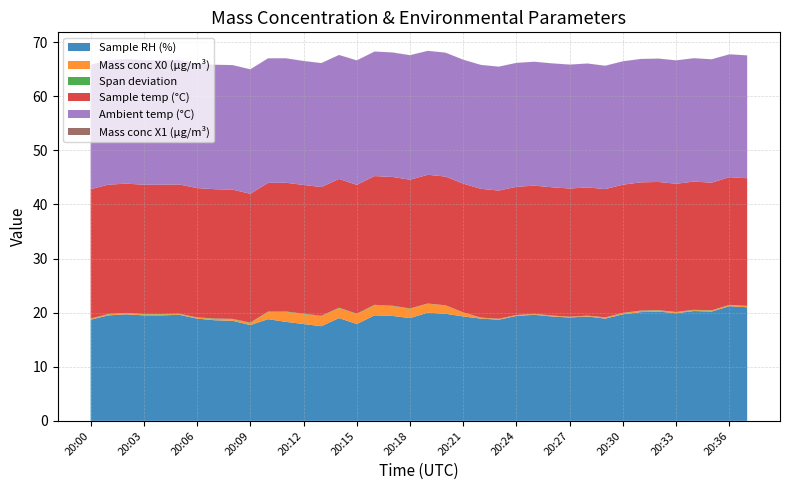

Reading left to right, list all the values displayed in this chart.

Sample RH (%): 20:00=18.7	20:01=19.5	20:02=19.7	20:03=19.5	20:04=19.5	20:05=19.6	20:06=18.9	20:07=18.6	20:08=18.5	20:09=17.7	20:10=18.8	20:11=18.3	20:12=17.9	20:13=17.5	20:14=19.0	20:15=17.9	20:16=19.5	20:17=19.4	20:18=19.0	20:19=20.0	20:20=19.8	20:21=19.3	20:22=18.9	20:23=18.7	20:24=19.4	20:25=19.6	20:26=19.3	20:27=19.1	20:28=19.3	20:29=18.9	20:30=19.7	20:31=20.1	20:32=20.2	20:33=19.9	20:34=20.3	20:35=20.2	20:36=21.2	20:37=21.0
Mass conc X0 (μg/m³): 20:00=0.1	20:01=0.2	20:02=0.2	20:03=0.2	20:04=0.2	20:05=0.1	20:06=0.2	20:07=0.2	20:08=0.3	20:09=0.4	20:10=1.3	20:11=1.8	20:12=1.8	20:13=1.8	20:14=1.8	20:15=1.8	20:16=1.9	20:17=1.8	20:18=1.7	20:19=1.6	20:20=1.5	20:21=0.7	20:22=0.1	20:23=0.1	20:24=0.1	20:25=0.1	20:26=0.1	20:27=0.1	20:28=0.1	20:29=0.2	20:30=0.2	20:31=0.2	20:32=0.2	20:33=0.2	20:34=0.2	20:35=0.2	20:36=0.2	20:37=0.2
Span deviation: 20:00=0.1	20:01=0.1	20:02=0.1	20:03=0.1	20:04=0.1	20:05=0.1	20:06=0.1	20:07=0.1	20:08=0.1	20:09=0.1	20:10=0.1	20:11=0.1	20:12=0.1	20:13=0.1	20:14=0.1	20:15=0.1	20:16=0.1	20:17=0.1	20:18=0.1	20:19=0.0	20:20=0.0	20:21=0.0	20:22=0.1	20:23=0.0	20:24=0.0	20:25=0.0	20:26=0.0	20:27=0.0	20:28=0.0	20:29=0.1	20:30=0.1	20:31=0.1	20:32=0.1	20:33=0.1	20:34=0.1	20:35=0.1	20:36=0.1	20:37=0.1
Sample temp (°C): 20:00=23.9	20:01=23.9	20:02=23.9	20:03=23.9	20:04=23.9	20:05=23.9	20:06=23.9	20:07=23.9	20:08=23.9	20:09=23.8	20:10=23.8	20:11=23.8	20:12=23.8	20:13=23.8	20:14=23.8	20:15=23.8	20:16=23.8	20:17=23.8	20:18=23.8	20:19=23.8	20:20=23.8	20:21=23.8	20:22=23.8	20:23=23.7	20:24=23.7	20:25=23.7	20:26=23.7	20:27=23.7	20:28=23.7	20:29=23.7	20:30=23.7	20:31=23.7	20:32=23.7	20:33=23.7	20:34=23.7	20:35=23.6	20:36=23.6	20:37=23.6
Ambient temp (°C): 20:00=23.0	20:01=23.0	20:02=23.0	20:03=23.0	20:04=23.0	20:05=23.0	20:06=23.0	20:07=23.0	20:08=23.0	20:09=23.0	20:10=23.0	20:11=23.0	20:12=22.9	20:13=22.9	20:14=22.9	20:15=23.0	20:16=23.0	20:17=23.0	20:18=23.0	20:19=22.9	20:20=22.9	20:21=22.9	20:22=22.9	20:23=22.9	20:24=22.9	20:25=22.9	20:26=22.9	20:27=22.9	20:28=22.9	20:29=22.8	20:30=22.8	20:31=22.8	20:32=22.8	20:33=22.8	20:34=22.8	20:35=22.8	20:36=22.7	20:37=22.7
Mass conc X1 (μg/m³): 20:00=0.0	20:01=0.0	20:02=0.0	20:03=0.0	20:04=0.0	20:05=0.0	20:06=0.0	20:07=0.0	20:08=0.0	20:09=0.0	20:10=0.0	20:11=0.0	20:12=0.0	20:13=0.0	20:14=0.0	20:15=0.0	20:16=0.0	20:17=0.0	20:18=0.0	20:19=0.0	20:20=0.0	20:21=0.0	20:22=0.0	20:23=0.0	20:24=0.0	20:25=0.0	20:26=0.0	20:27=0.0	20:28=0.0	20:29=0.0	20:30=0.0	20:31=0.0	20:32=0.0	20:33=0.0	20:34=0.0	20:35=0.0	20:36=0.0	20:37=0.0